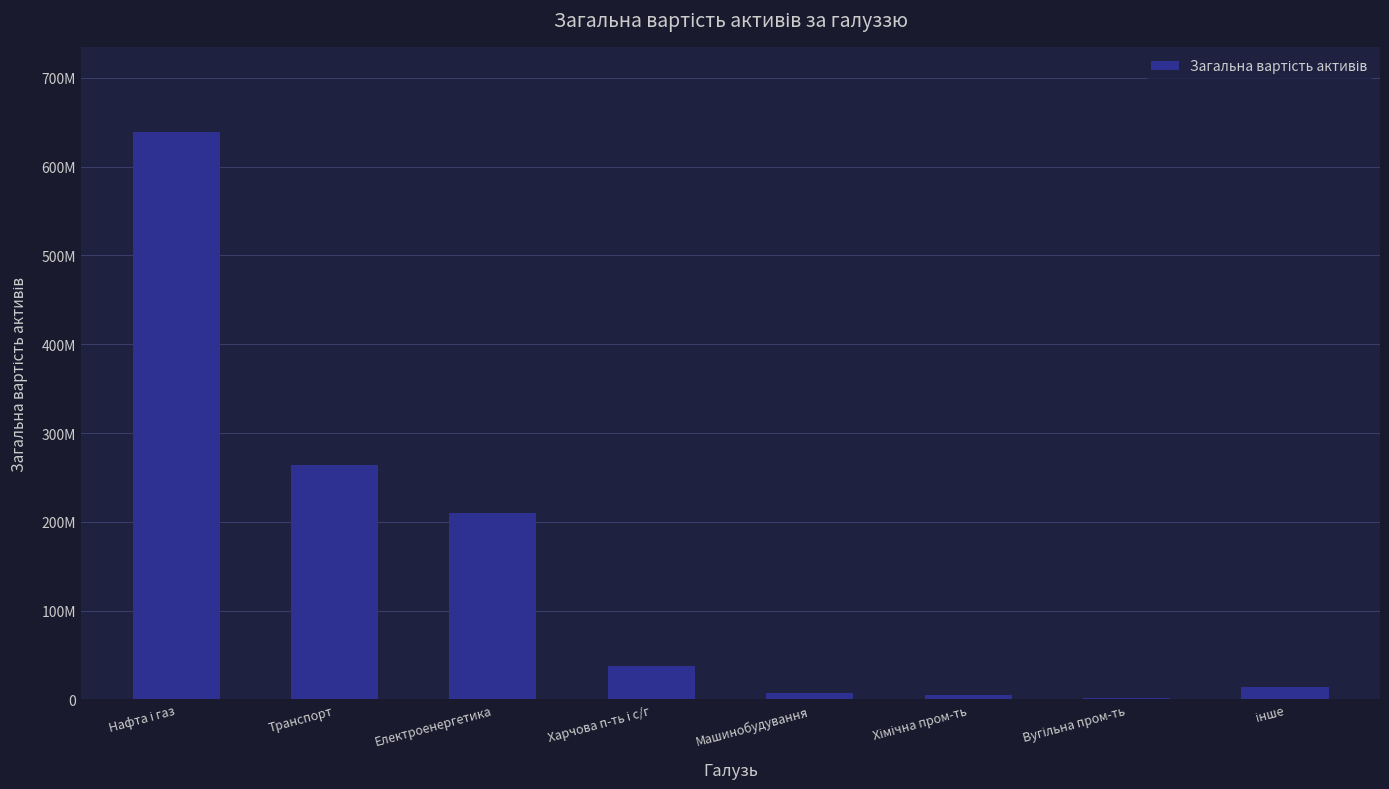

Are the bars grouped side by side (vs. stacked)?

No